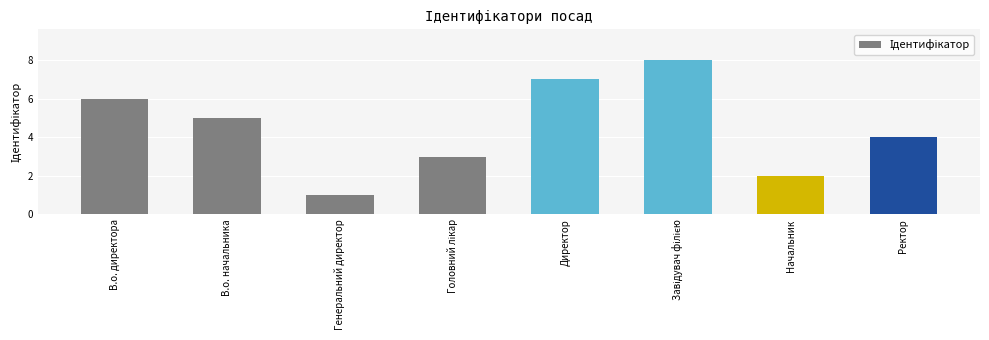

Reading left to right, what are all the values shown in this chart?

6	5	1	3	7	8	2	4